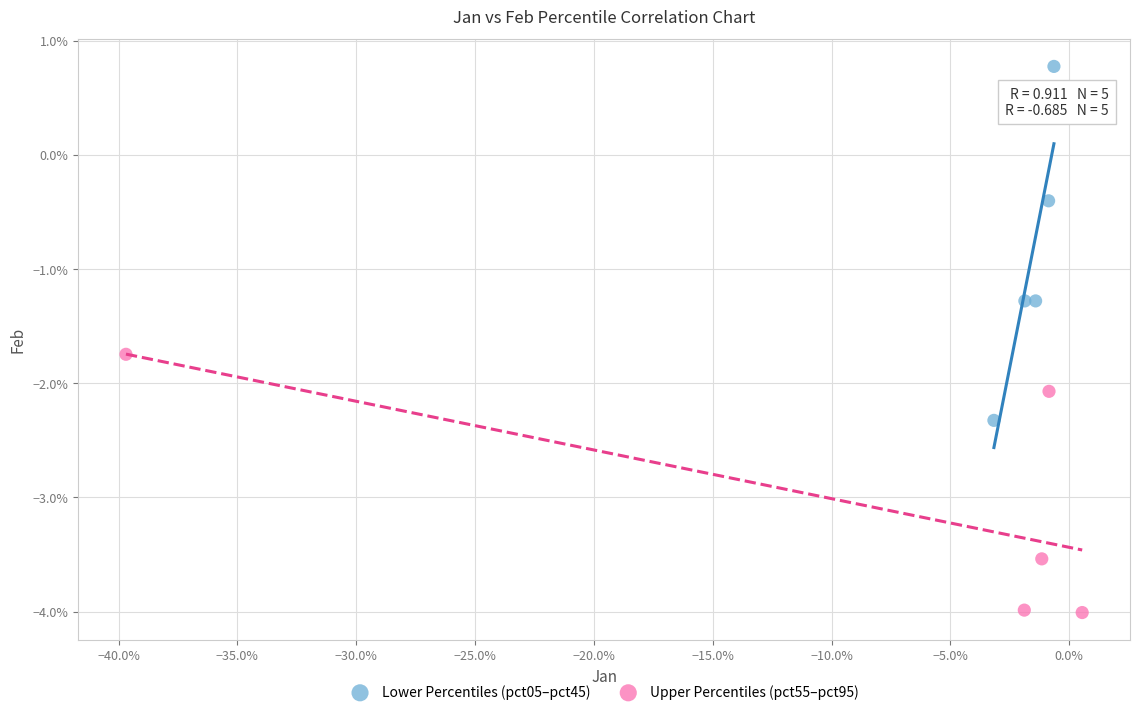

Which series reaches the minimum Y coordinate?

Upper Percentiles (pct55–pct95)